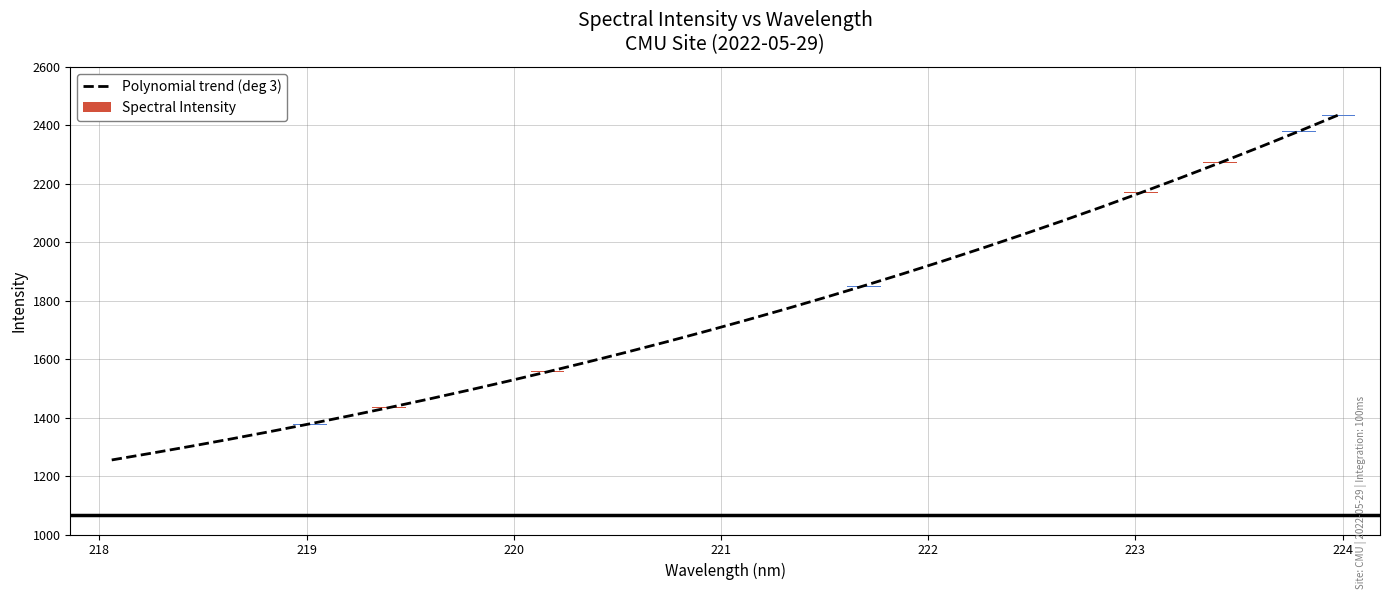

The chart shows a value of 1201.5 at 27. True or false?

False